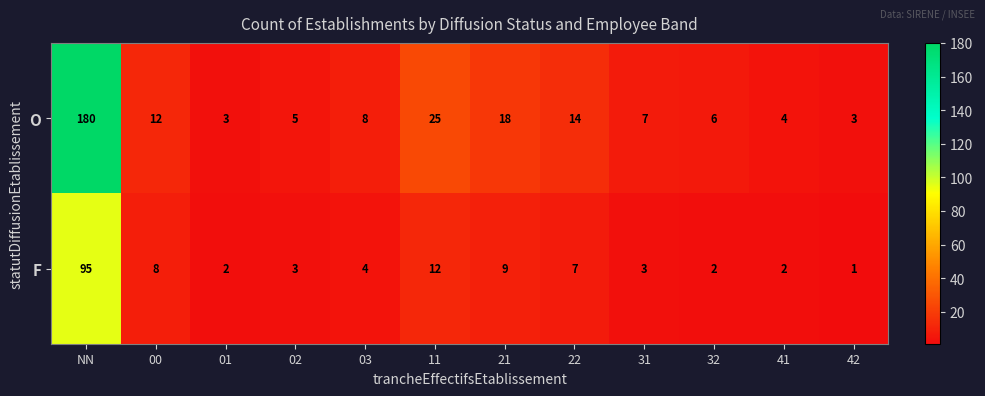

What is the difference between the maximum and minimum values in the F series?

94